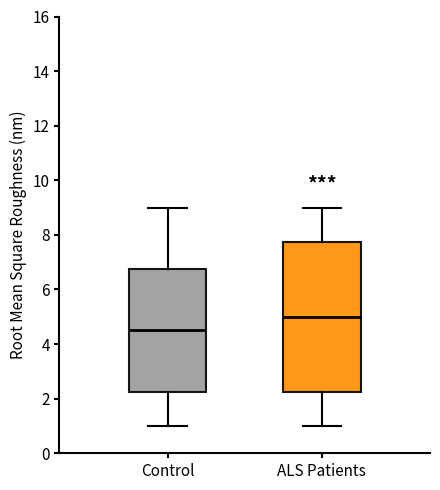

Comparing the boxes themselves (not the whiskers), which one is the tallest?

ALS Patients